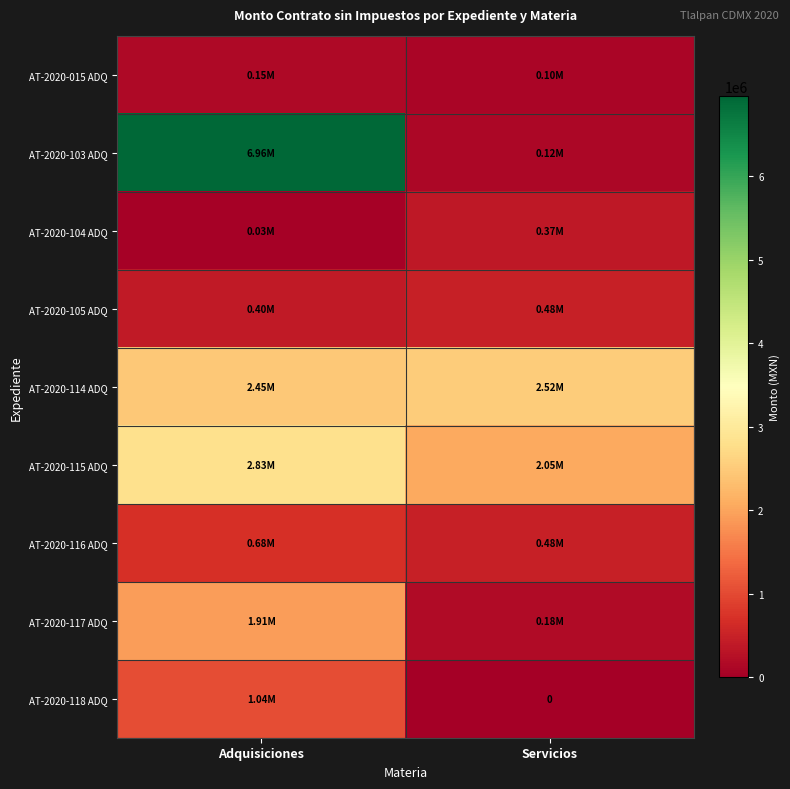

The value of AT-2020-117 ADQ at Adquisiciones is 1912620.4. True or false?

True